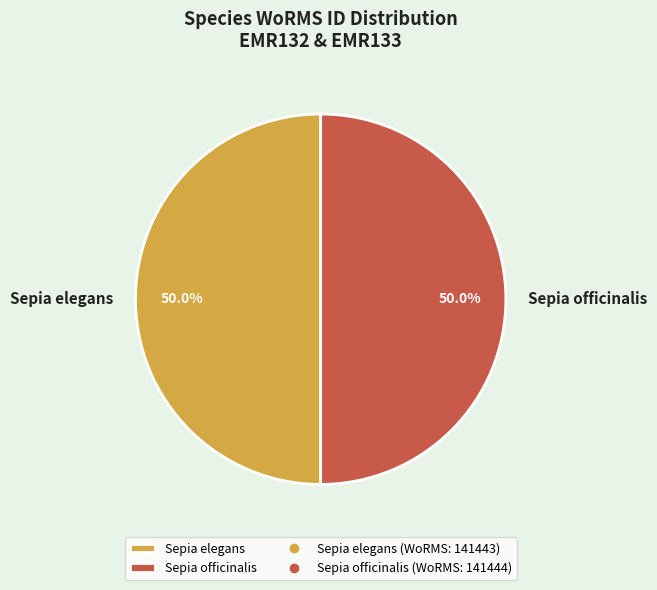

What percentage is NOT represented by Sepia elegans?

50.0%